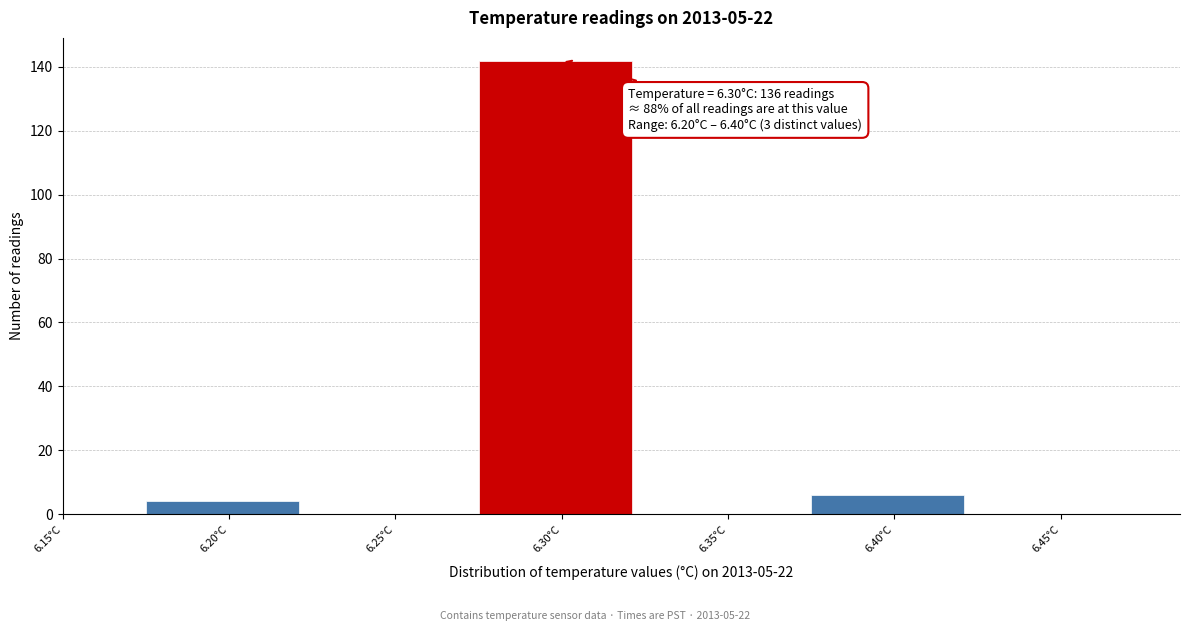

Which range on the x-axis has the tallest bar?

6.275 to 6.325